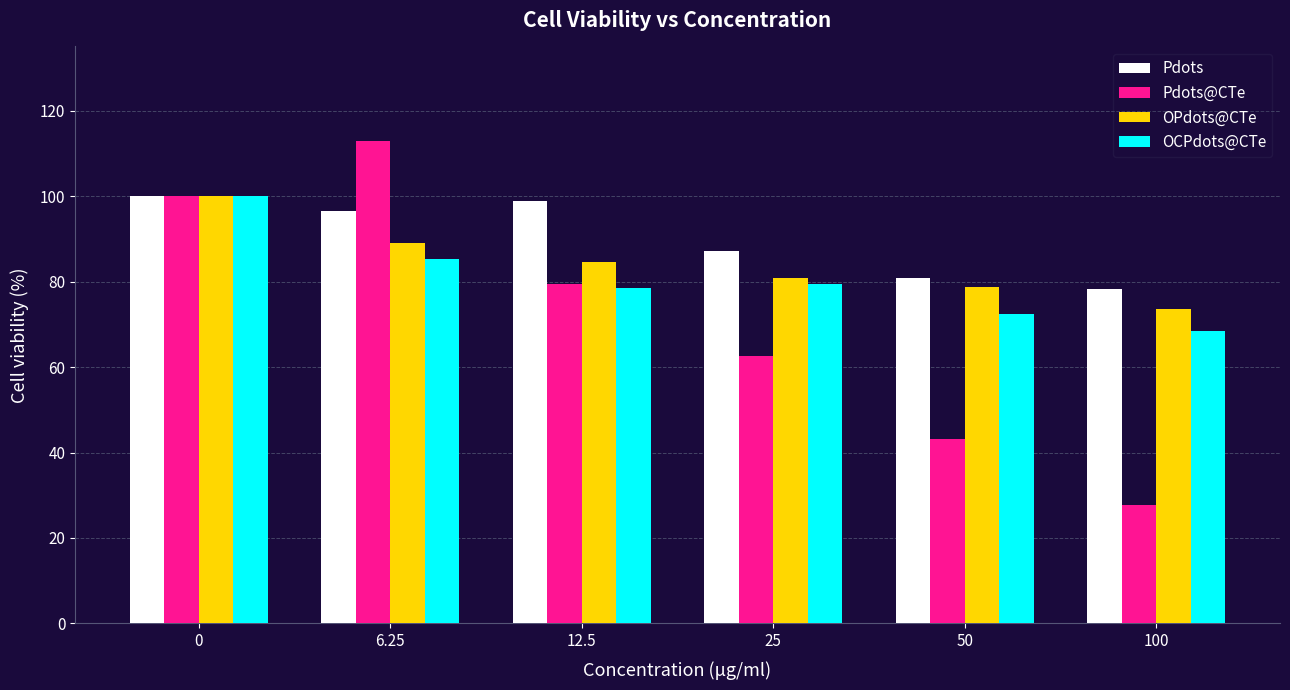

Reading left to right, extract all data points from this chart.

Pdots: 100.0	96.4	98.9	87.2	80.7	78.3
Pdots@CTe: 100.0	112.8	79.3	62.5	43.2	27.8
OPdots@CTe: 100.0	89.1	84.5	80.7	78.7	73.5
OCPdots@CTe: 100.0	85.4	78.4	79.3	72.5	68.4